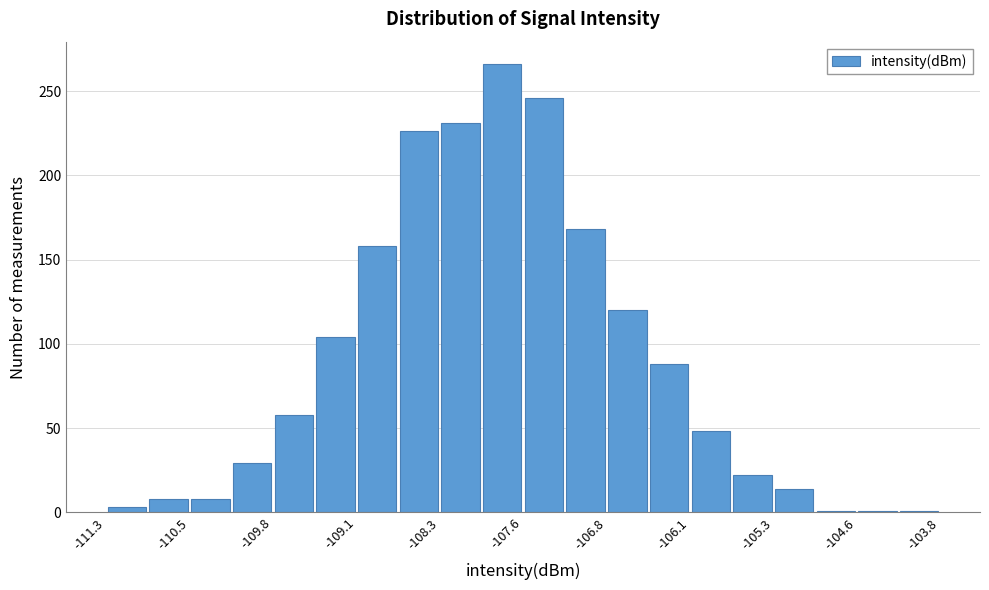

Read against the x-axis, roughly where is the centre of the tallest bar?

-107.8